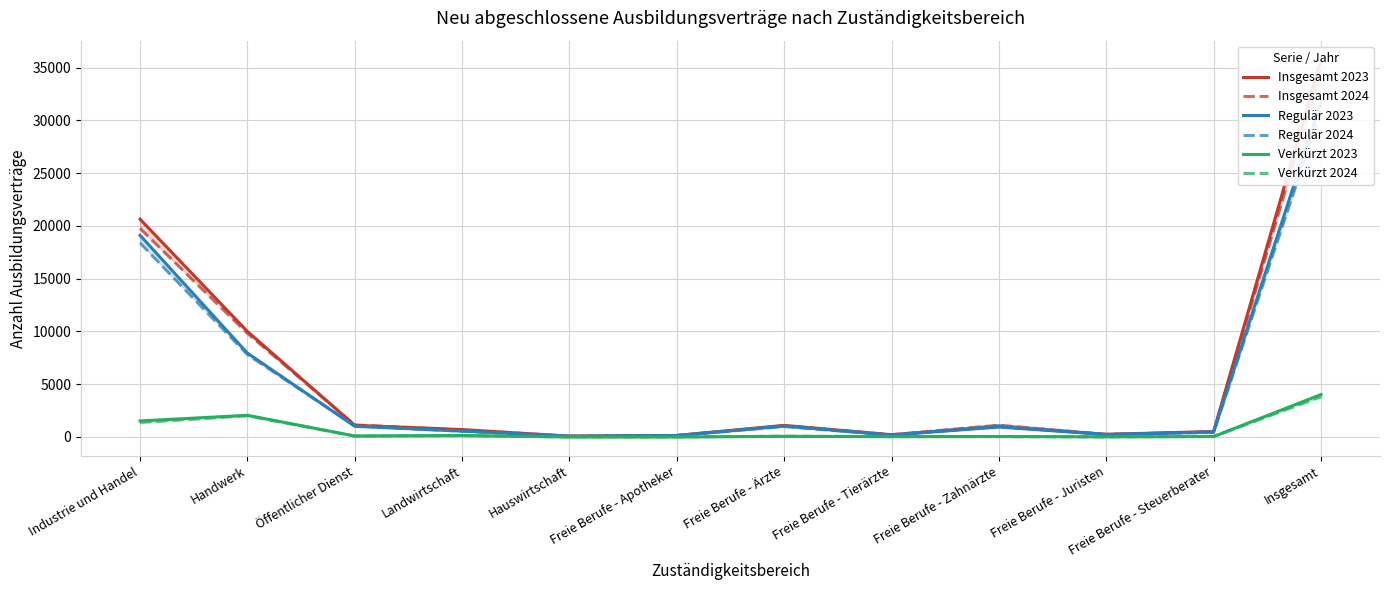

Does the chart display data point markers on the line(s)?

No